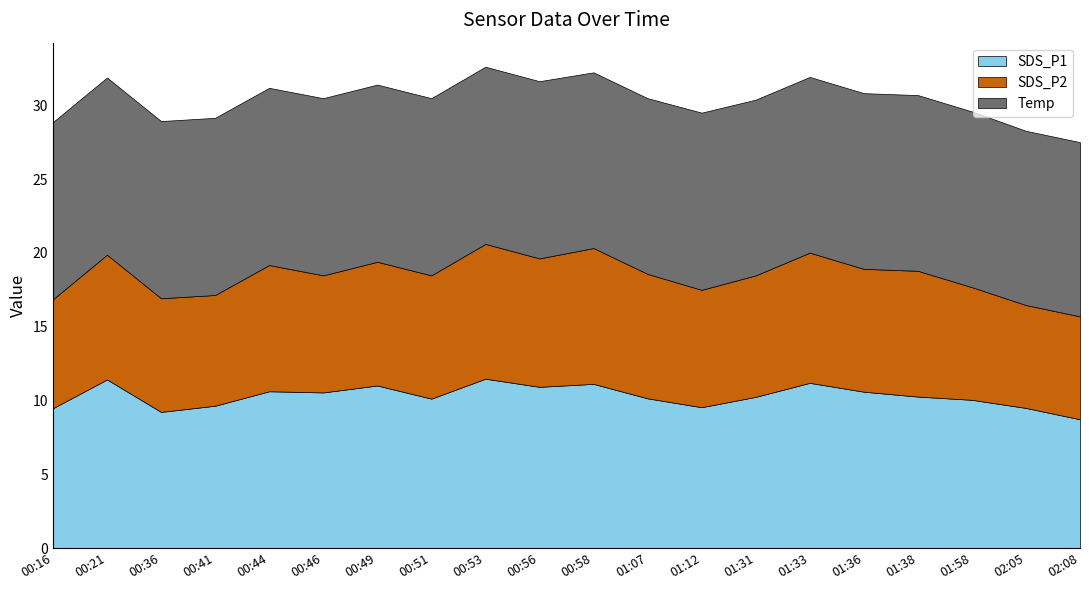

True or false: SDS_P1 has a value of 11.1 at 00:58.

True